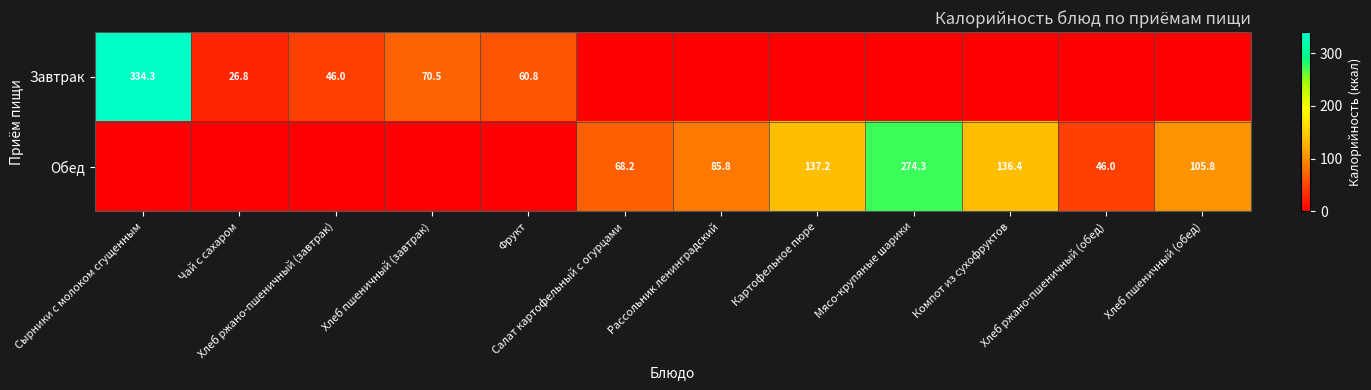

What is the difference between the maximum and second lowest values in the Завтрак series?

334.3